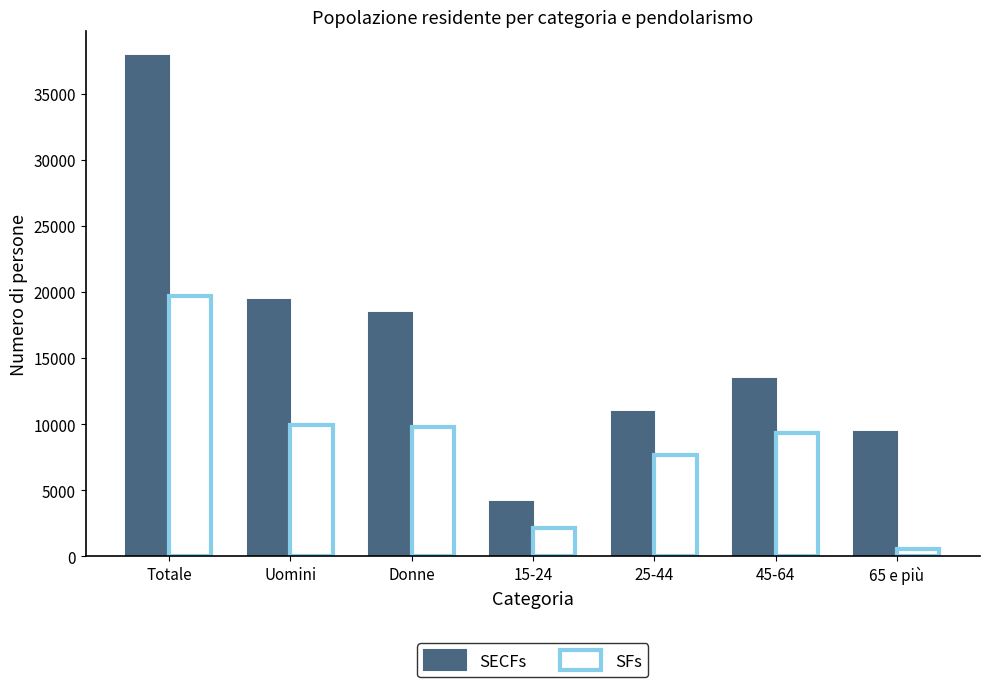

What is the value of the SECFs bar at the 4th from the left?

4100.0